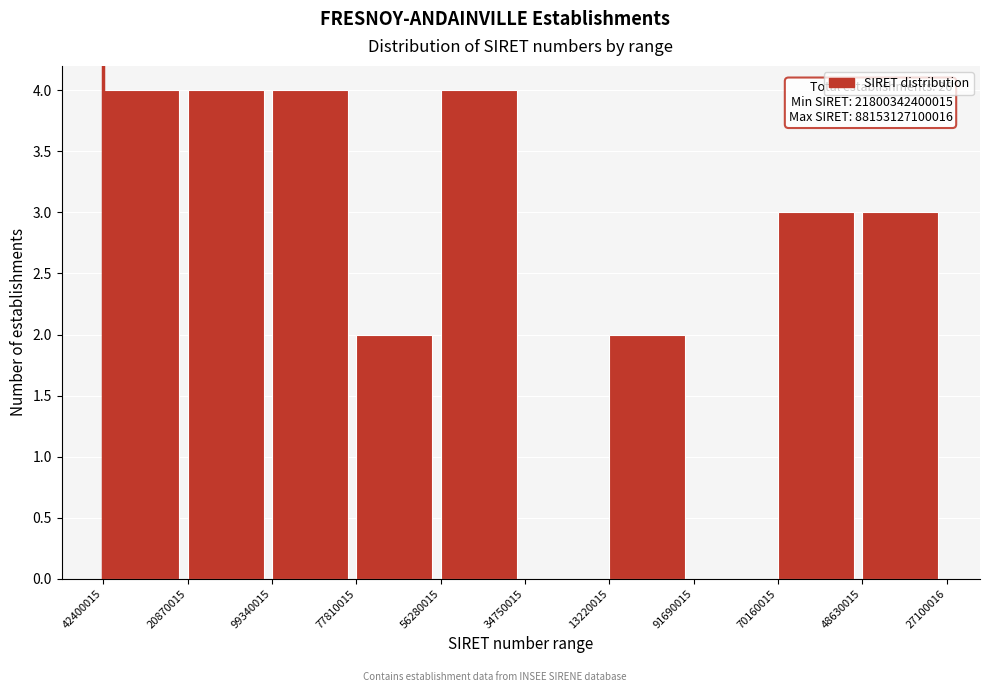

Reading left to right, list all the values displayed in this chart.

42400015=4	20870015=4	99340015=4	77810015=2	56280015=4	34750015=0	13220015=2	91690015=0	70160015=3	48630015=3